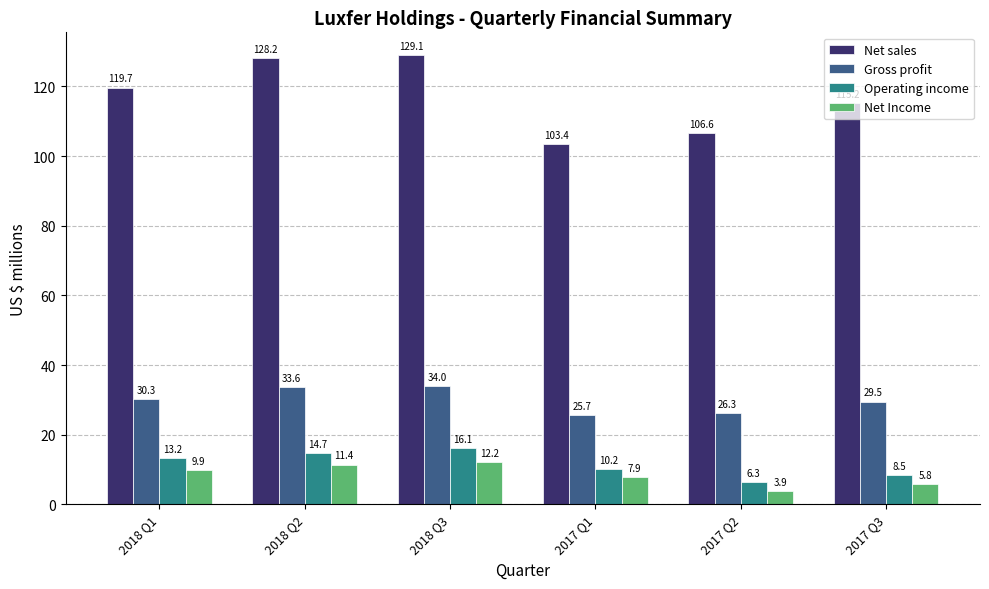

Count the number of categories in the chart.

6